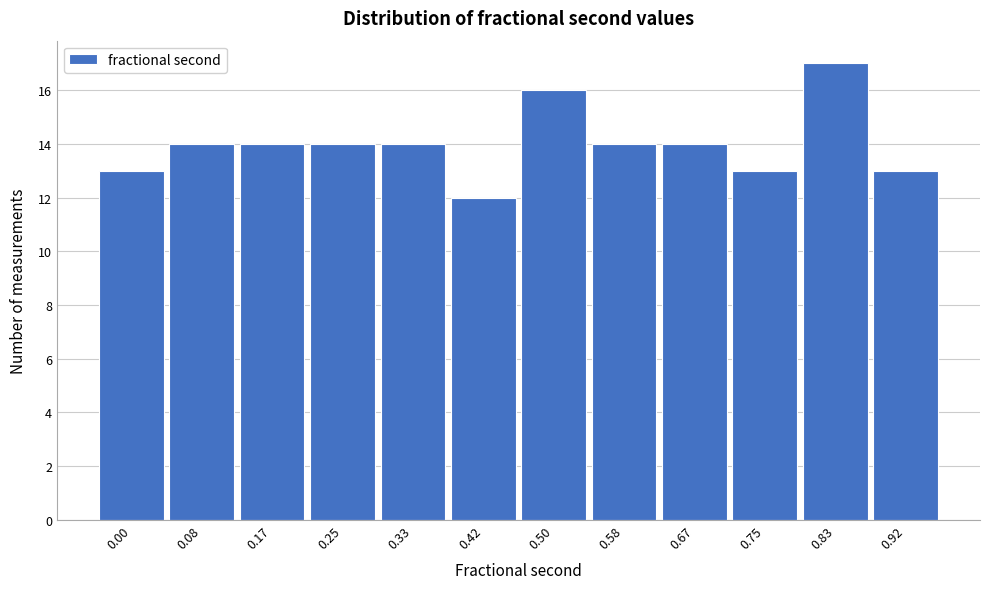

Reading right to left, what are all the values shown in this chart?

0.92=13	0.83=17	0.75=13	0.67=14	0.58=14	0.50=16	0.42=12	0.33=14	0.25=14	0.17=14	0.08=14	0.00=13